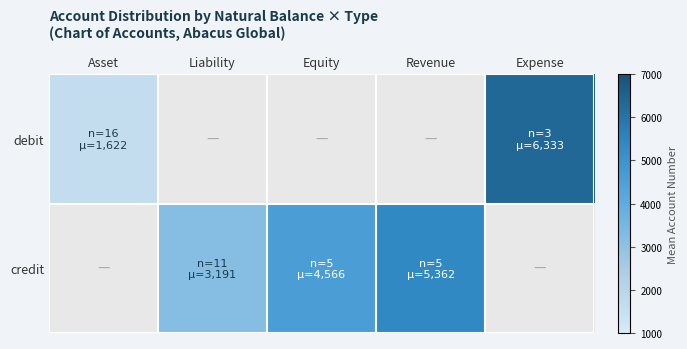

How many values in the credit series are below 4566?

1